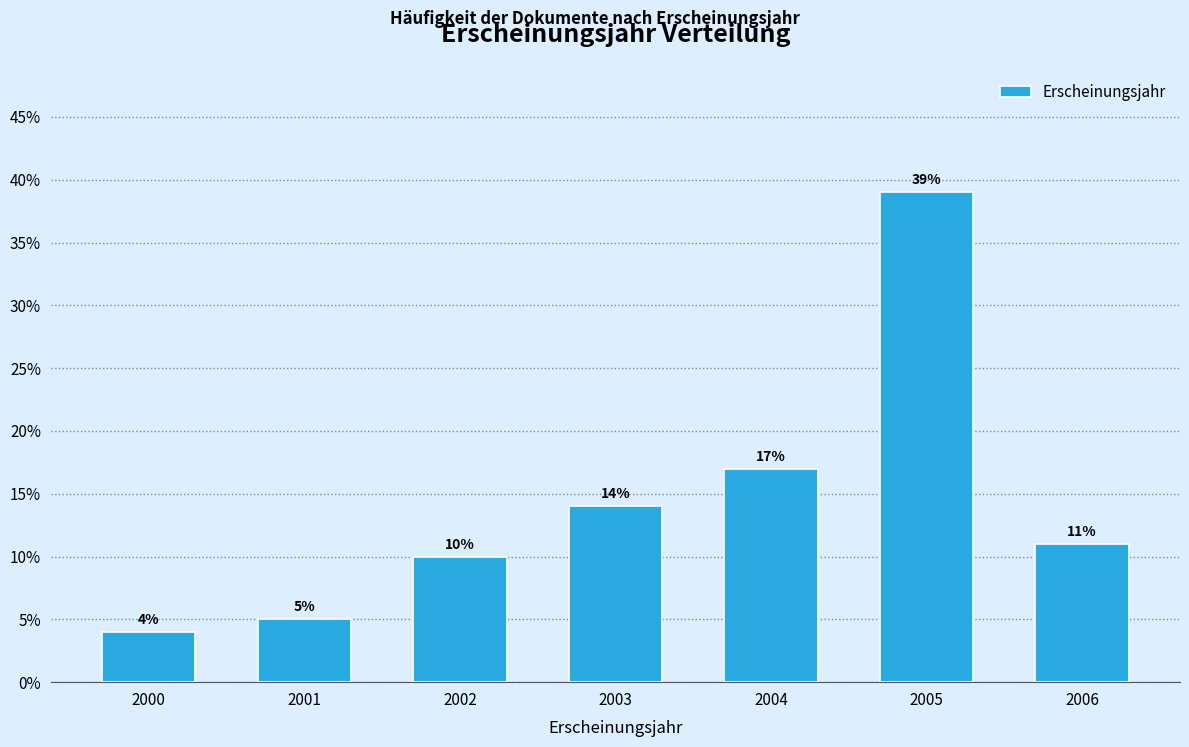

Reading left to right, extract all data points from this chart.

4.0	5.0	10.0	14.0	17.0	39.0	11.0